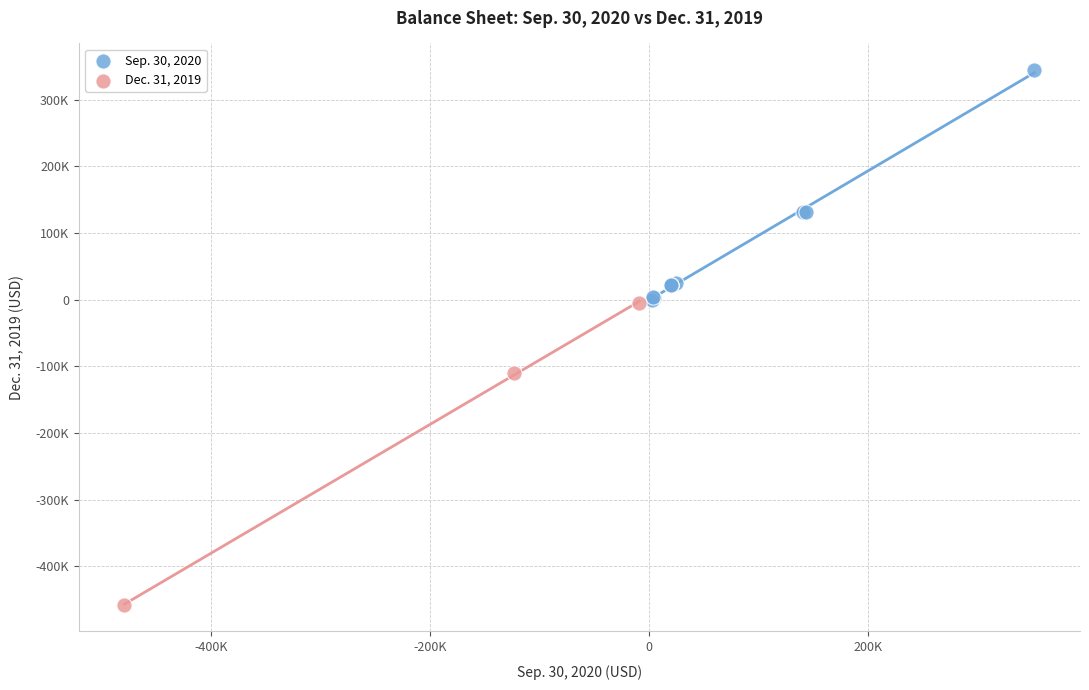

Which series contains the lowest Y value?

Dec. 31, 2019